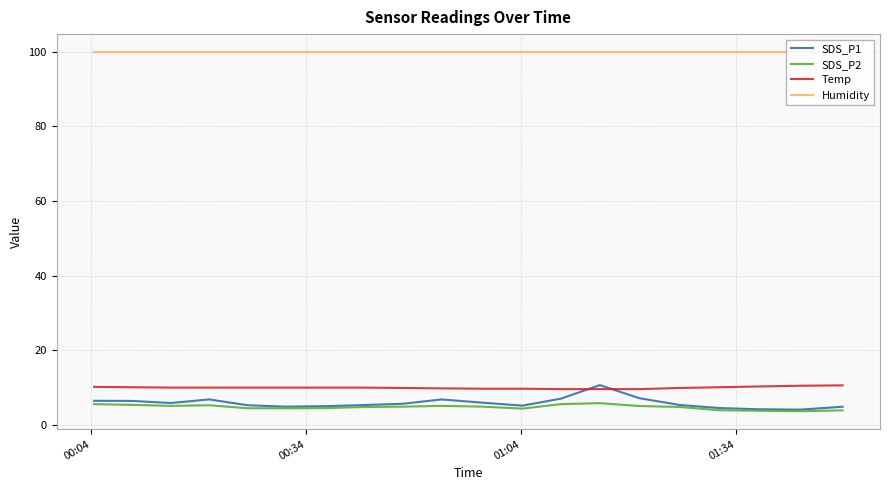

True or false: Temp and SDS_P2 intersect in this chart.

False